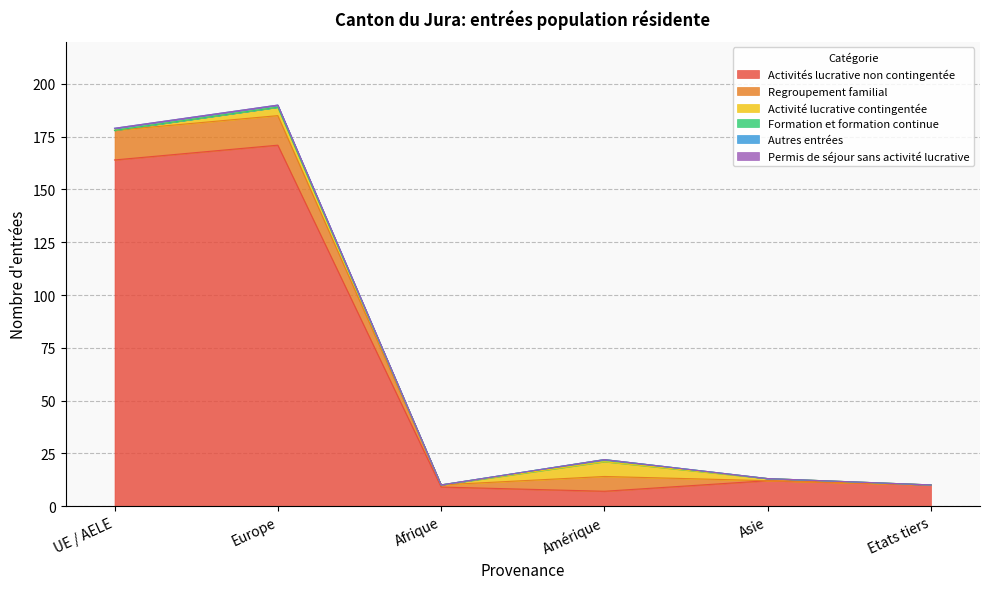

Which series has the largest total across all categories?

Activités lucrative non contingentée